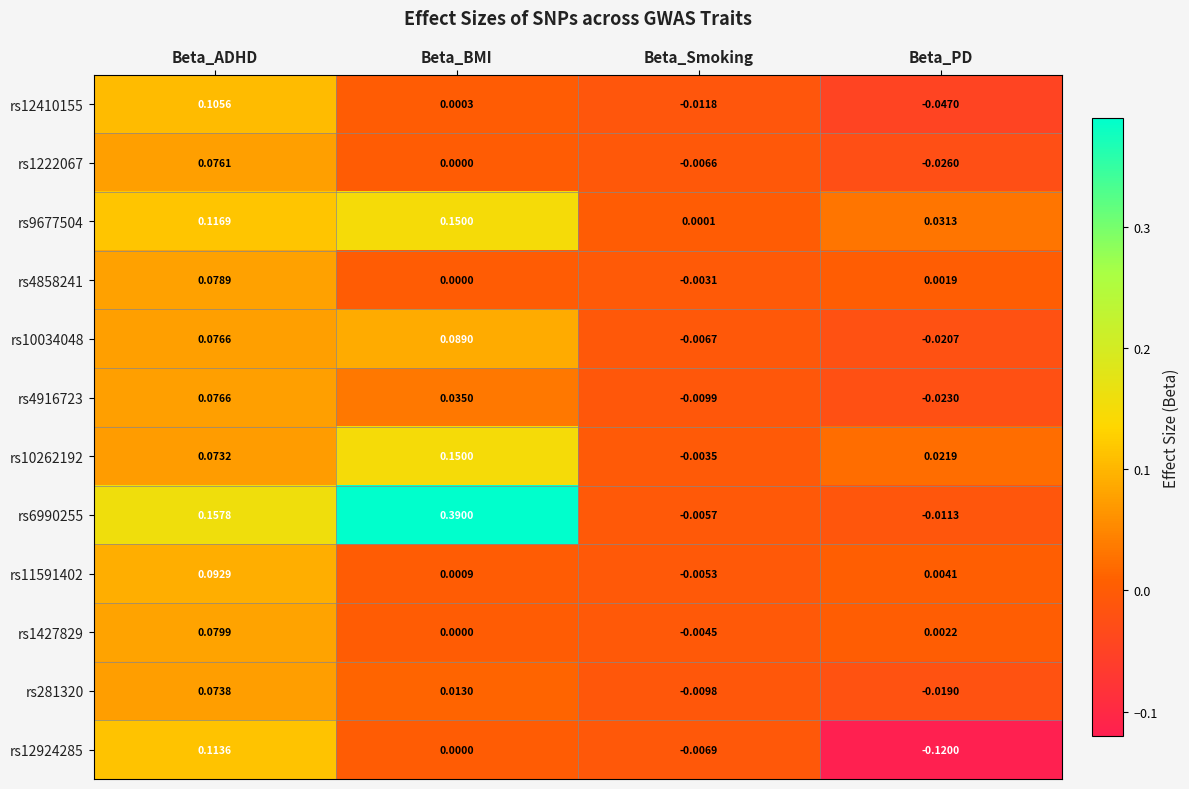

At which label does rs12924285 first exceed 0?

Beta_ADHD